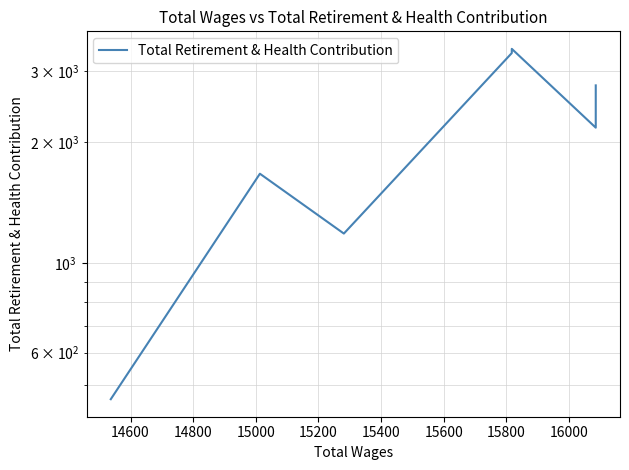

What is the value of the 3rd point from the left?

1185